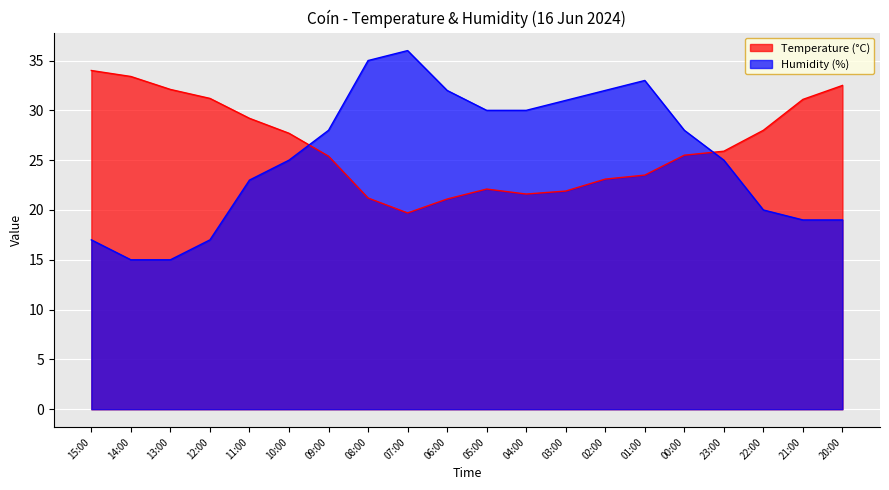

Rank the series at 12:00 from lowest to highest value.

Humidity (%), Temperature (°C)